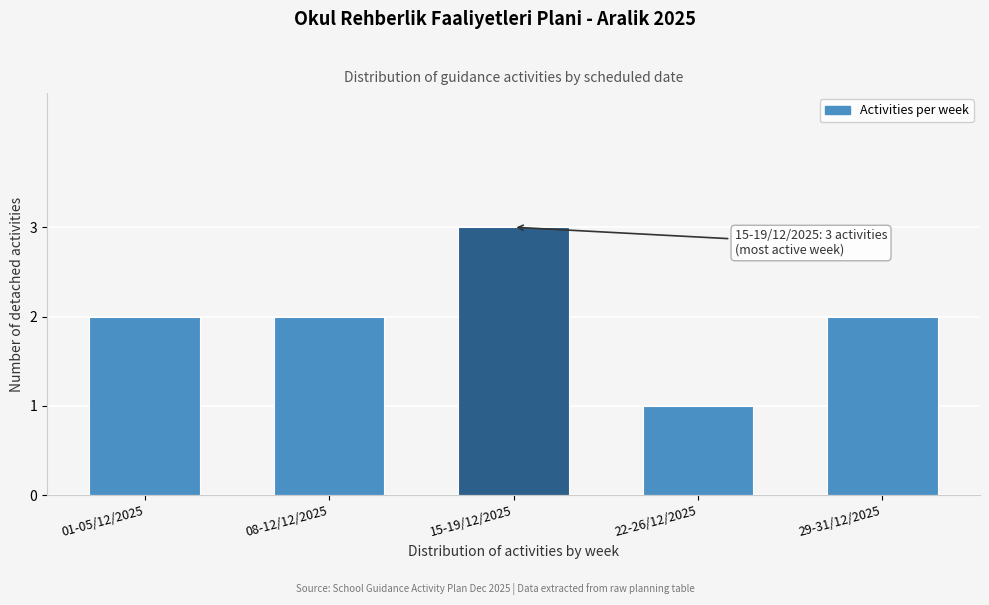

Reading left to right, what are all the values shown in this chart?

01-05/12/2025=2	08-12/12/2025=2	15-19/12/2025=3	22-26/12/2025=1	29-31/12/2025=2